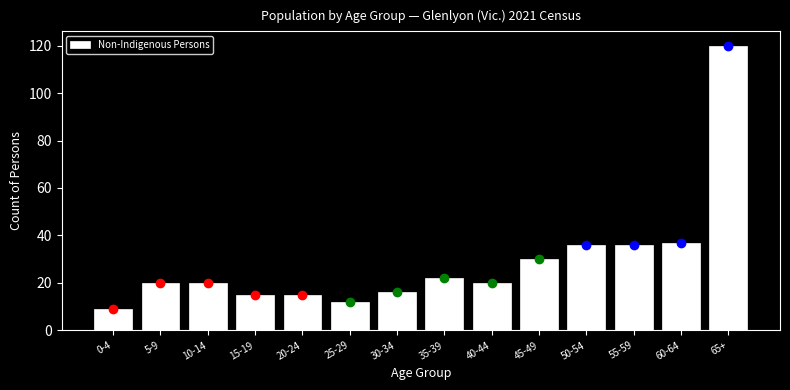

Reading left to right, transcribe all the data shown in this chart.

0-4=9	5-9=20	10-14=20	15-19=15	20-24=15	25-29=12	30-34=16	35-39=22	40-44=20	45-49=30	50-54=36	55-59=36	60-64=37	65+=120